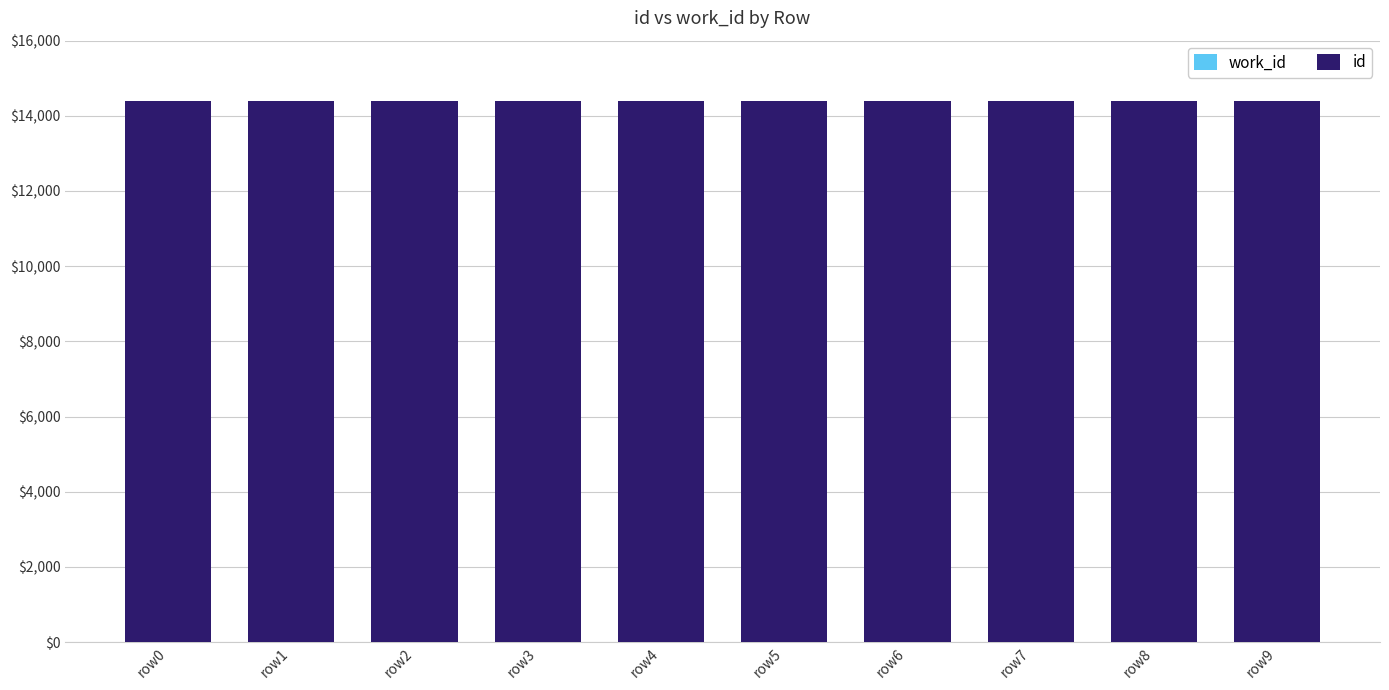

Which category has the lowest value in the work_id series?

row0